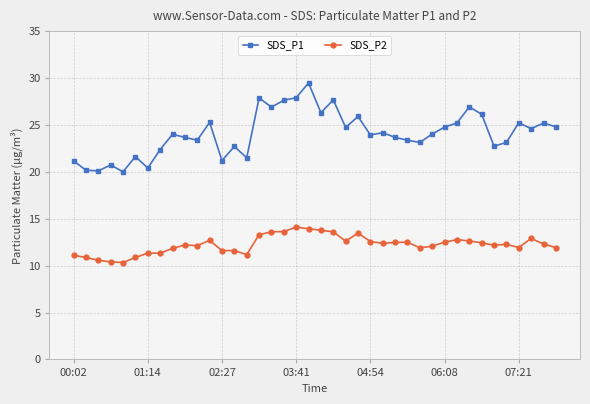

Which series has the largest total across all categories?

SDS_P1